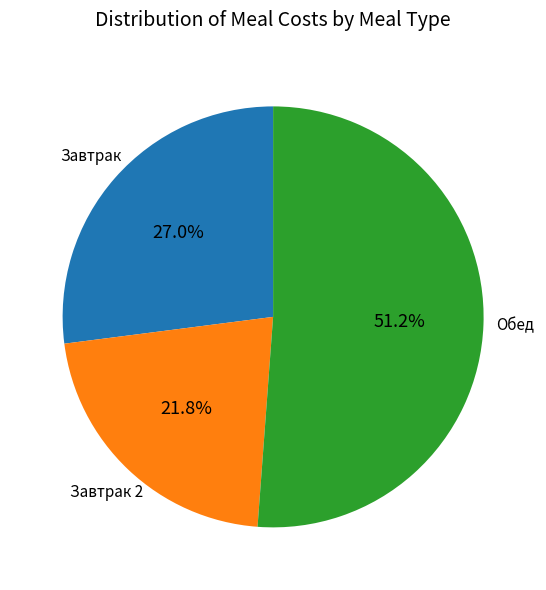

Is there any slice that represents more than half of the pie?

Yes